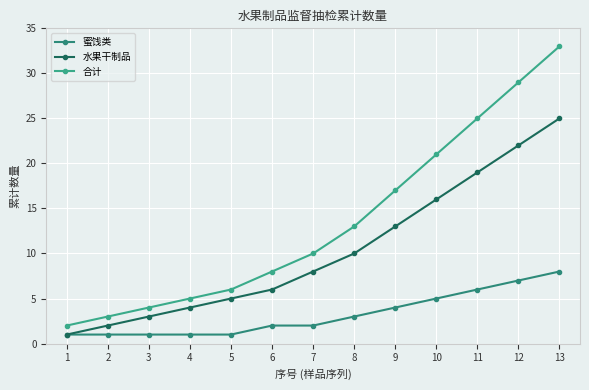

True or false: 水果干制品 and 合计 cross at least once.

False